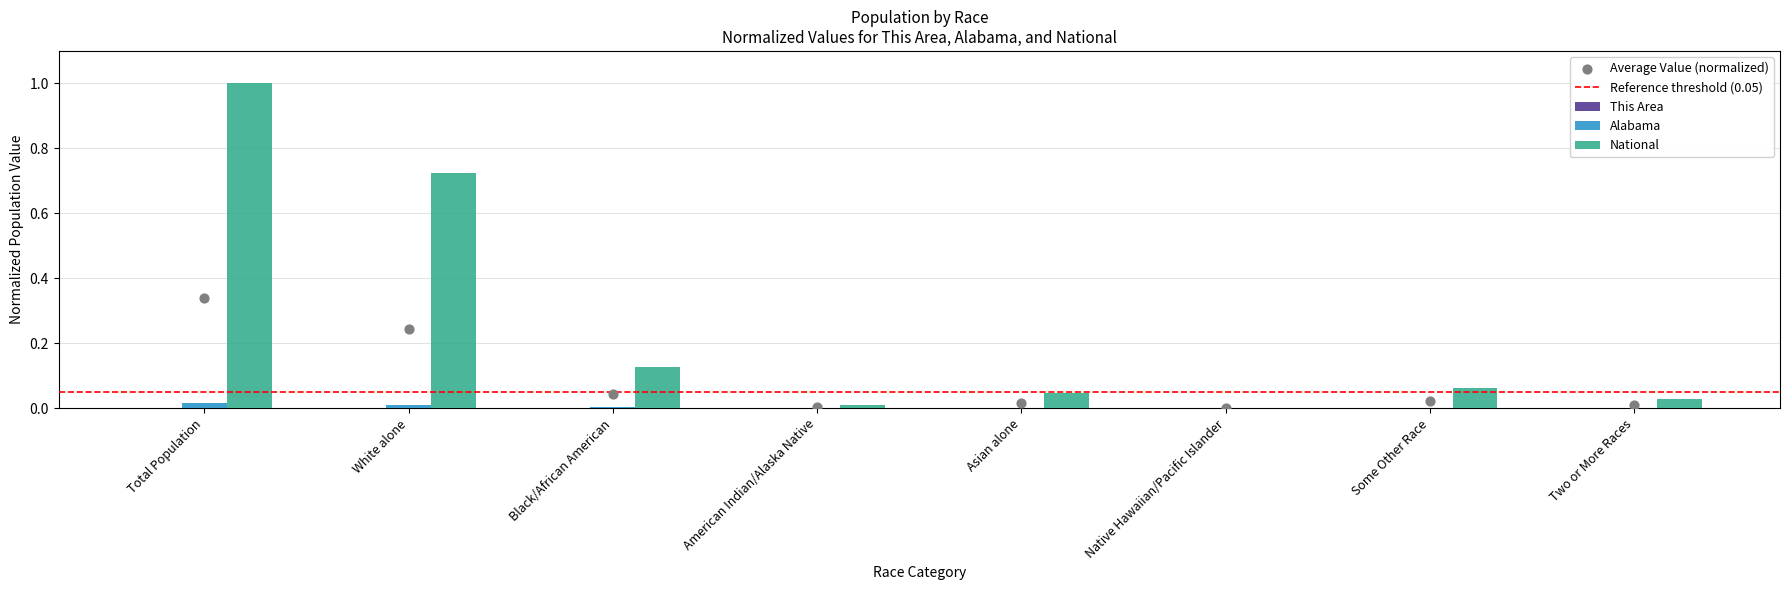

Which series has the largest Y range (max minus min)?

National